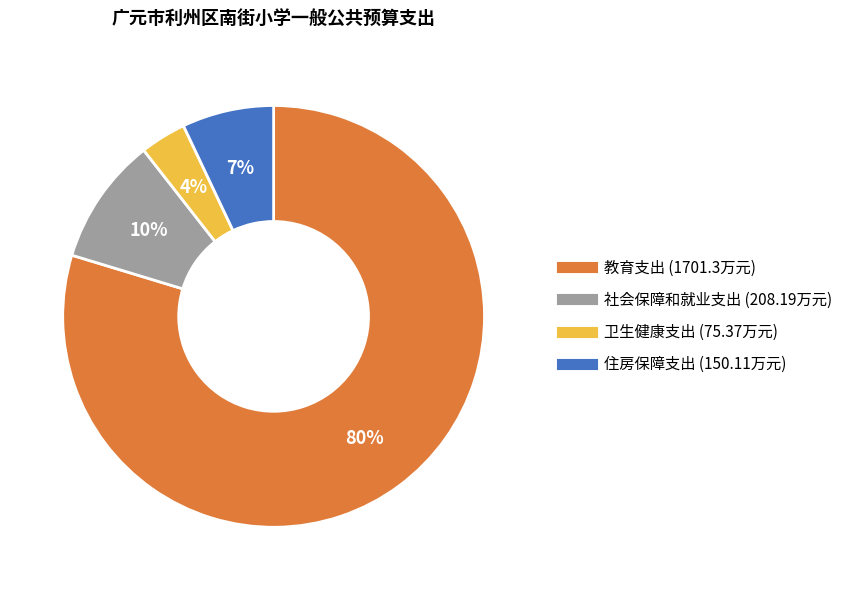

What percentage is the 社会保障和就业支出 slice, to the nearest percent?

10%